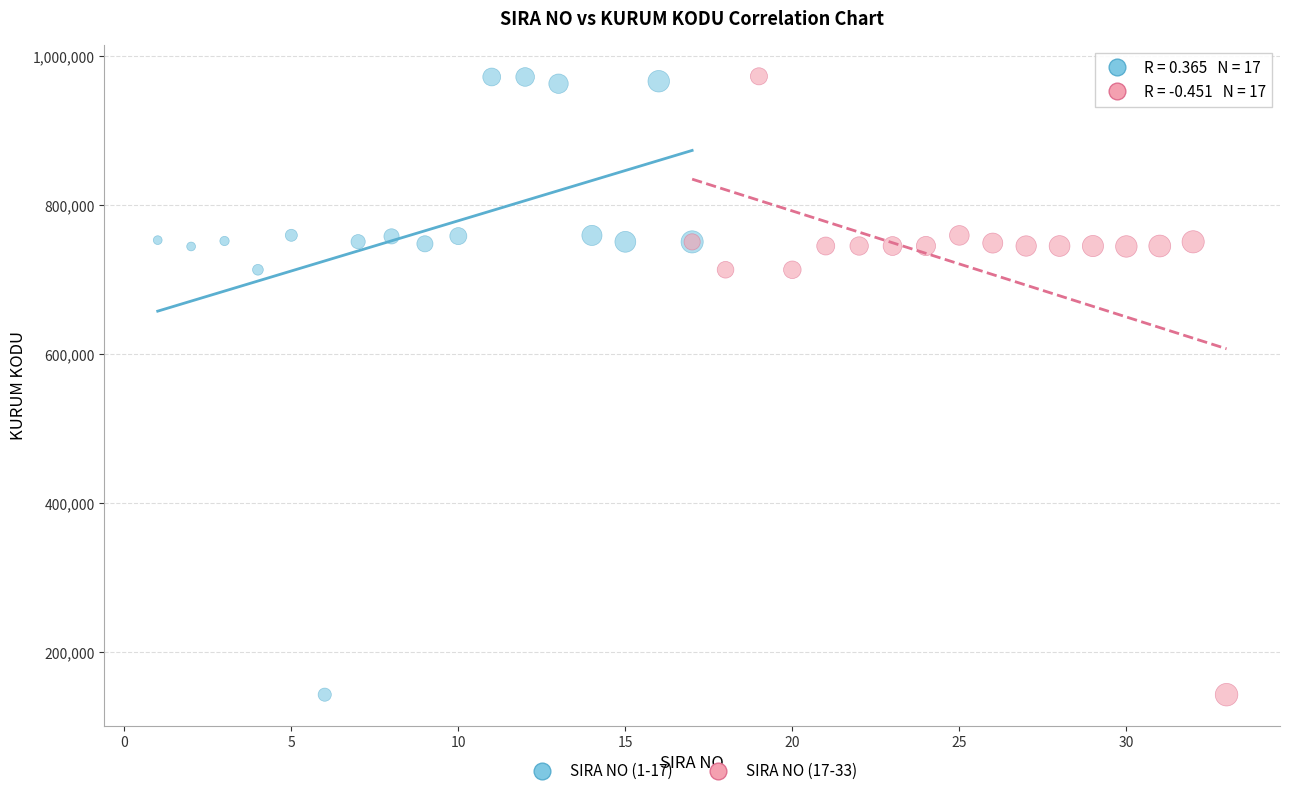

What are all the series names shown in the legend?

SIRA NO (1-17), SIRA NO (17-33)